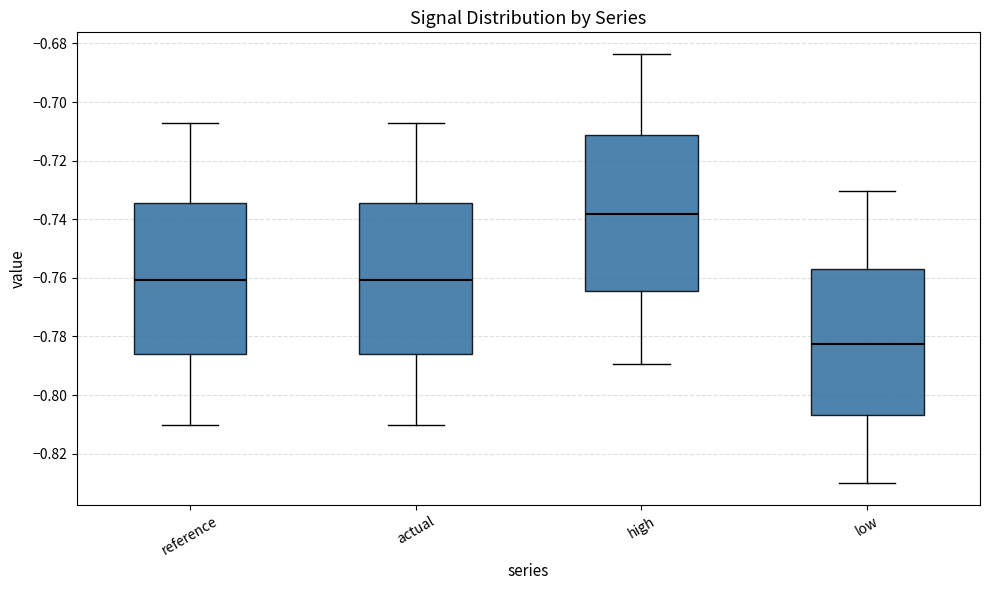

Reading left to right, transcribe this box plot: for each box, give where its median line is, the range the box spans, and where its two whiskers end, as read against the y-axis. The values are not printed on the chart, so give them approximately, as read against the axis.

reference: median -0.760, box -0.786 to -0.734, whiskers -0.810 to -0.708
actual: median -0.760, box -0.786 to -0.734, whiskers -0.810 to -0.708
high: median -0.738, box -0.764 to -0.712, whiskers -0.790 to -0.684
low: median -0.782, box -0.806 to -0.758, whiskers -0.830 to -0.730